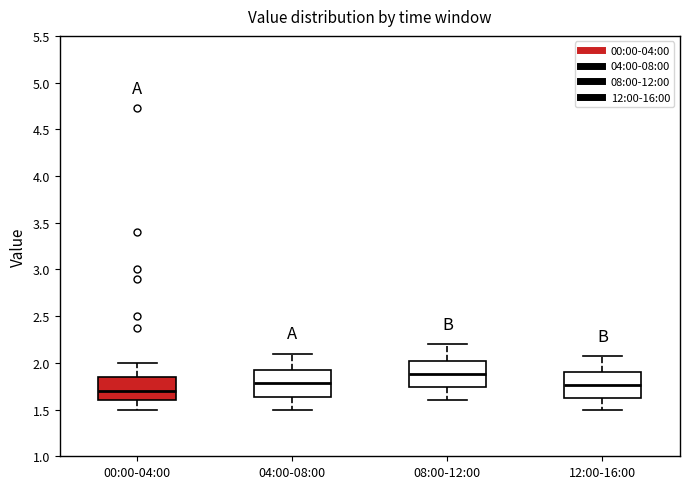

Where does the upper whisker of the box for 12:00-16:00 end on the y-axis? The values are not printed on the chart, so give them approximately, as read against the axis.

2.05